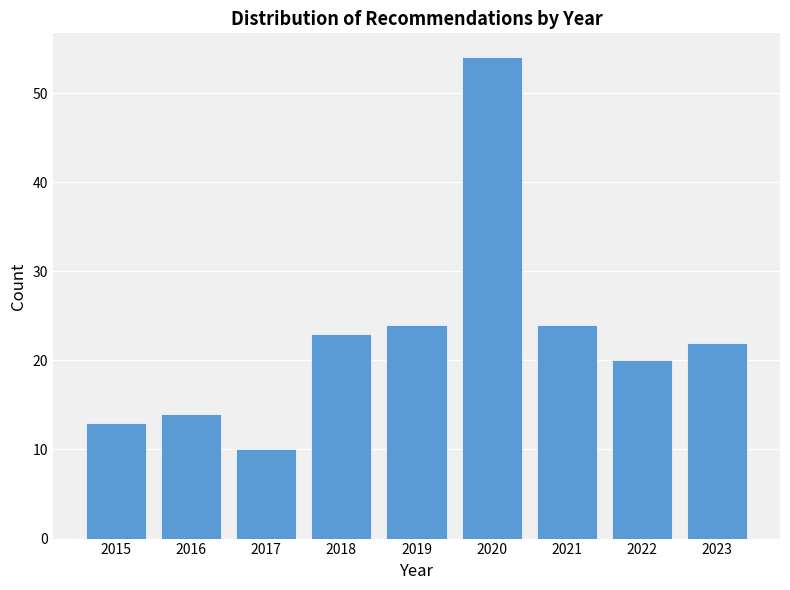

Reading left to right, what are all the values shown in this chart?

13	14	10	23	24	54	24	20	22